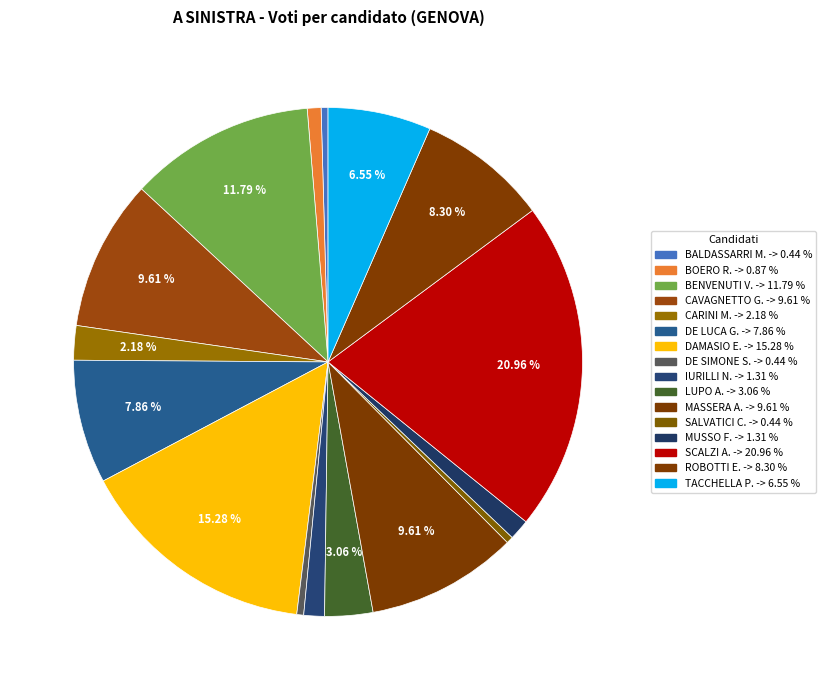

To the nearest percent, what is the difference between the largest and smallest slice percentages?

21%